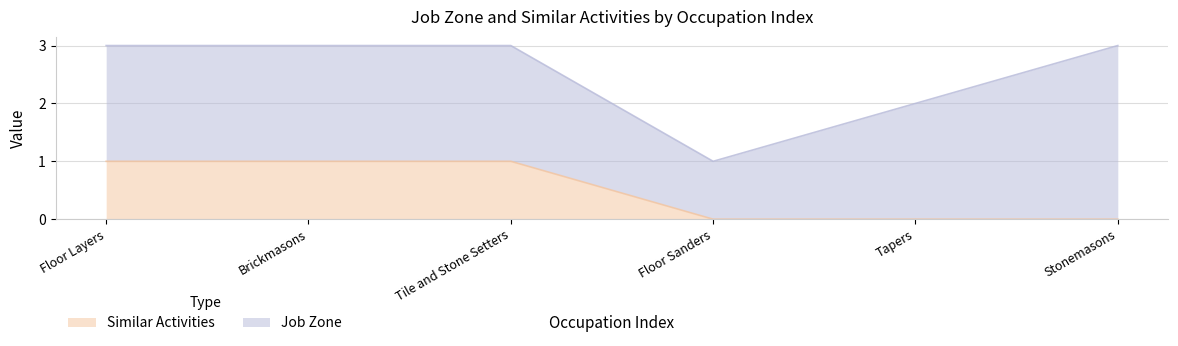

True or false: Similar Activities has a value of 2 at Brickmasons.

False